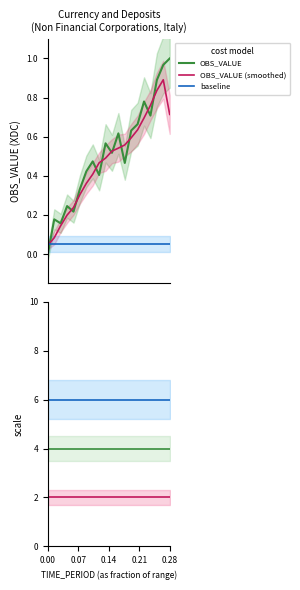

Which series ends up on top after the final intersection of OBS_VALUE and baseline?

OBS_VALUE